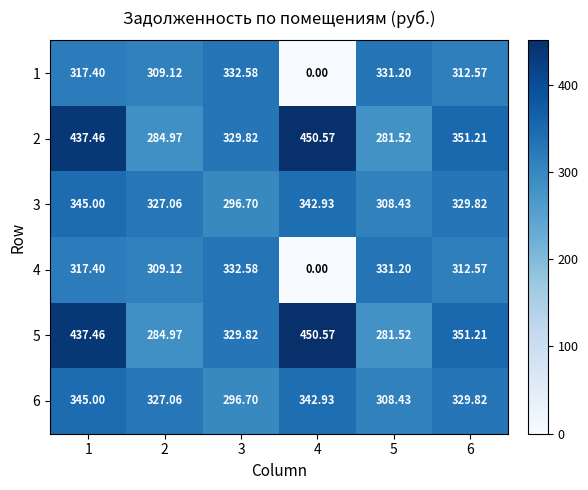

Which label corresponds to the smallest value in the chart?

4